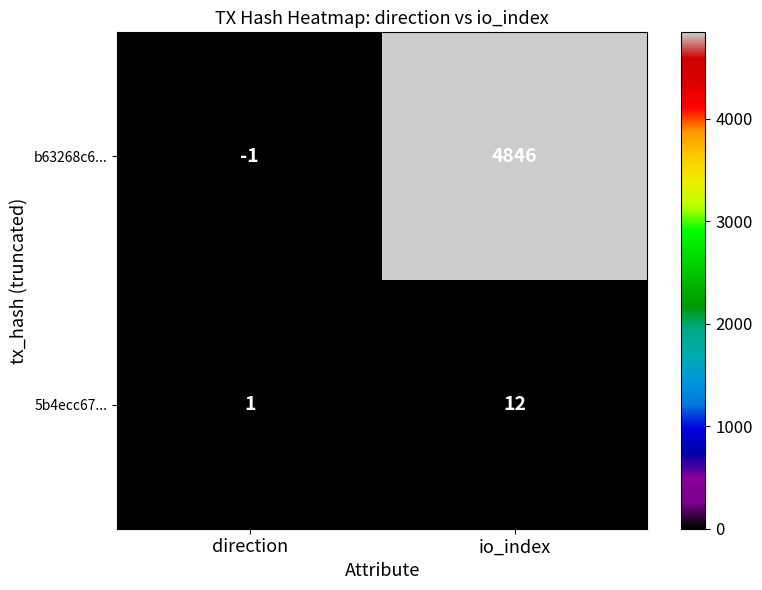

Is it true that 5b4ecc67... equals 0 at direction?

False